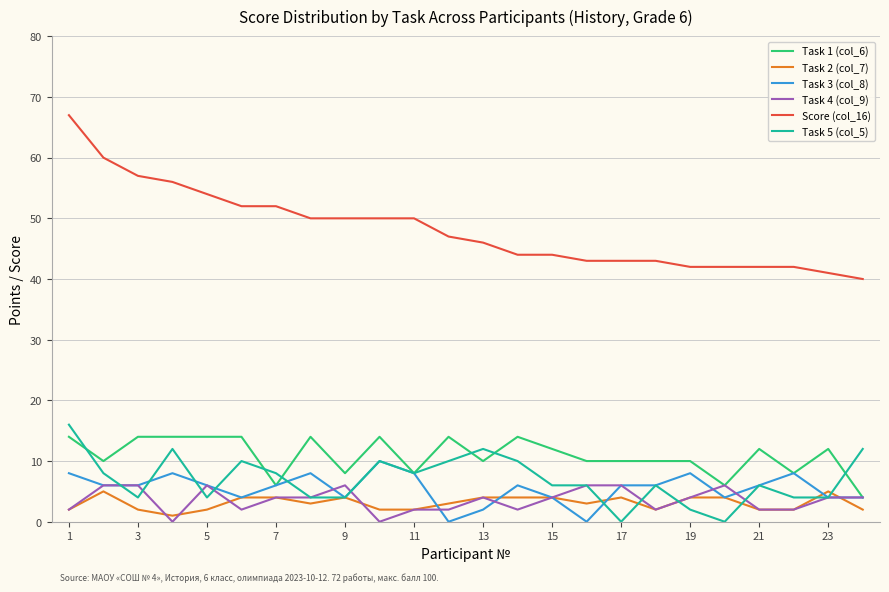

Count the Task 4 (col_9) values in the range 2 to 6.

22